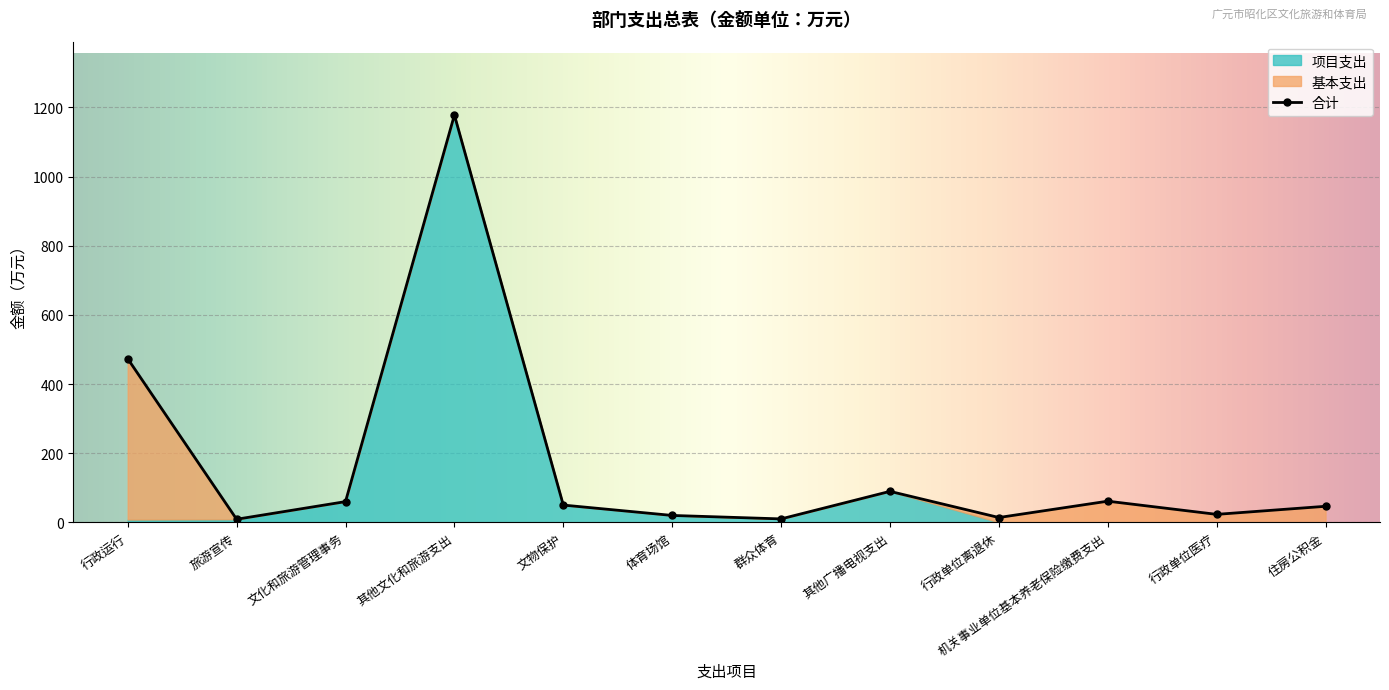

At how many categories does at least one series exceed 24?

7